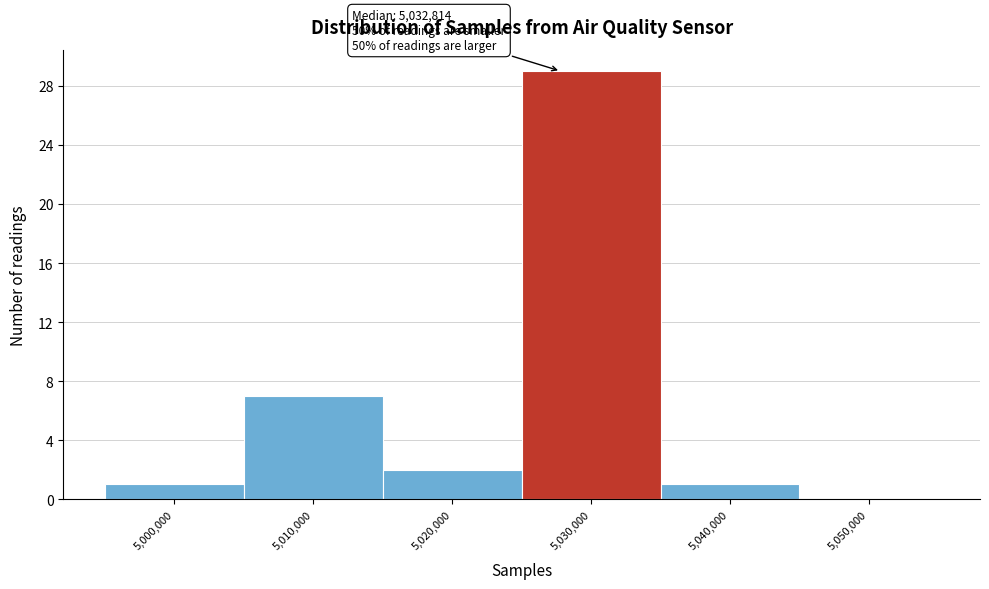

Reading left to right, transcribe all the data shown in this chart.

5,000,000=1	5,010,000=7	5,020,000=2	5,030,000=29	5,040,000=1	5,050,000=0